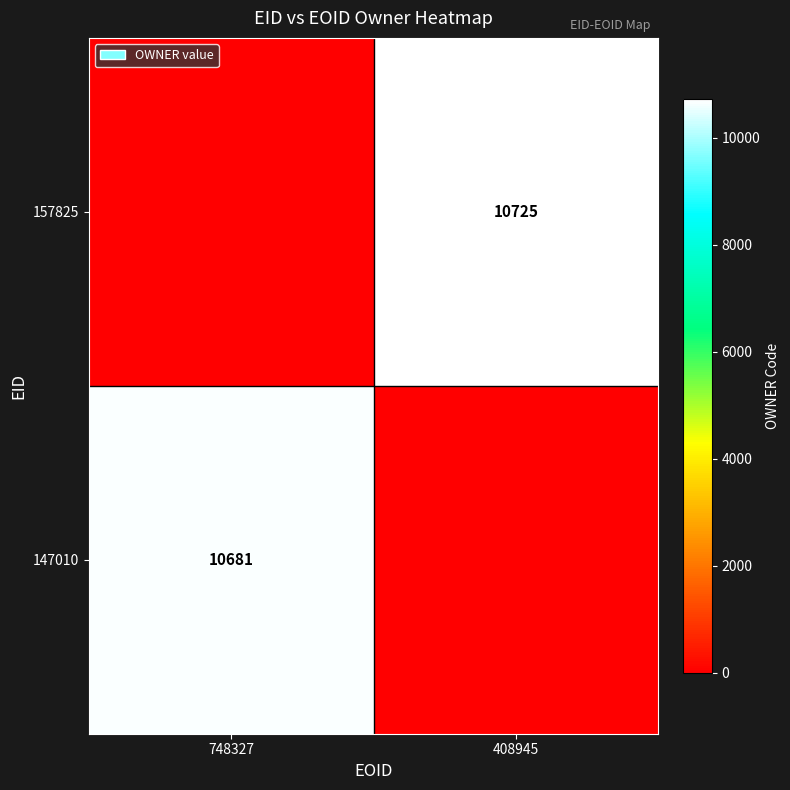

The value of 157825 at 408945 is 10725. True or false?

True